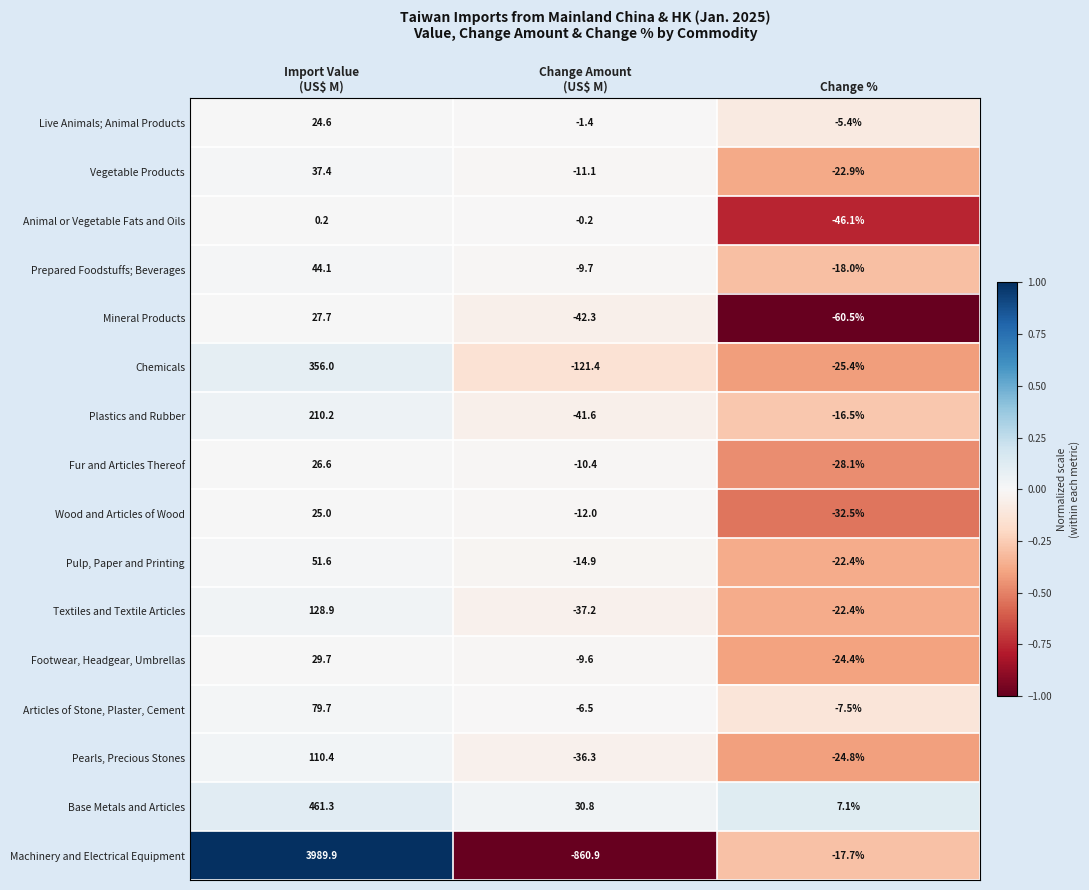

How many data points does each series have?

3